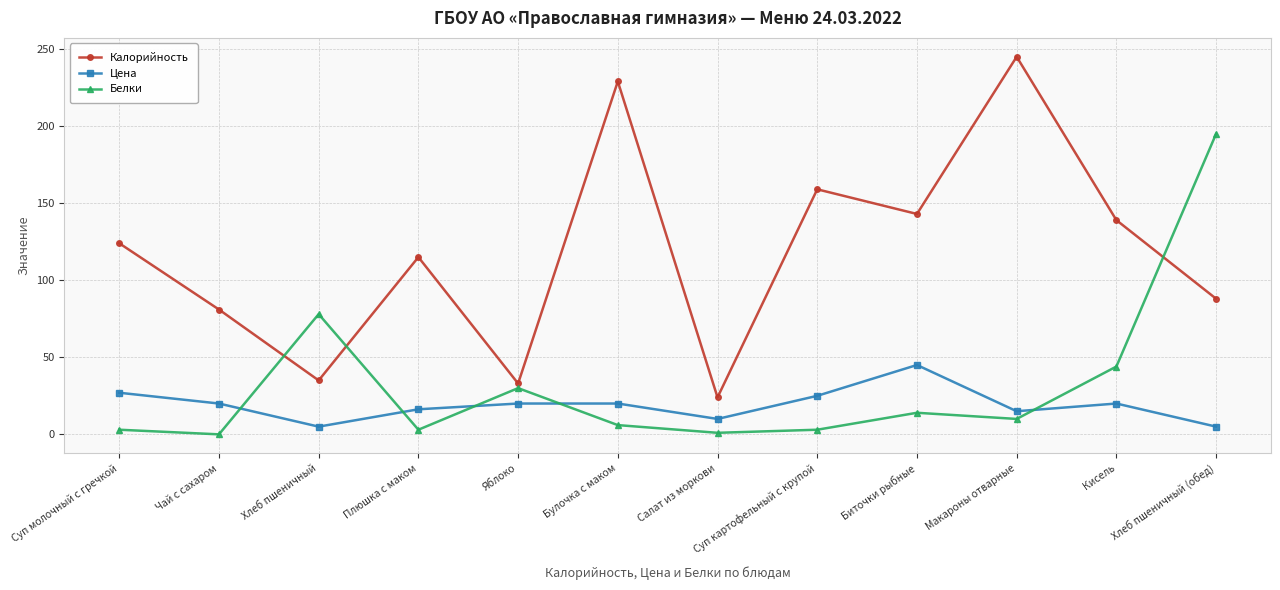

At which label does Белки first exceed 10?

Хлеб пшеничный